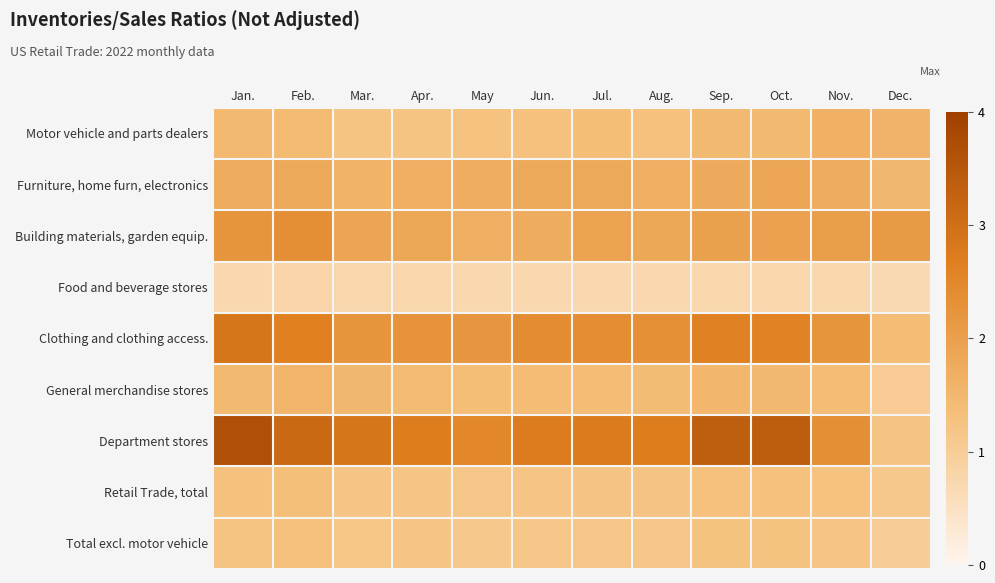

Reading left to right, list all the values displayed in this chart.

Motor vehicle and parts dealers: Jan.=1.5	Feb.=1.4	Mar.=1.2	Apr.=1.2	May=1.3	Jun.=1.3	Jul.=1.4	Aug.=1.3	Sep.=1.5	Oct.=1.5	Nov.=1.6	Dec.=1.6
Furniture, home furn, electronics: Jan.=1.7	Feb.=1.8	Mar.=1.6	Apr.=1.7	May=1.7	Jun.=1.8	Jul.=1.8	Aug.=1.7	Sep.=1.8	Oct.=1.9	Nov.=1.7	Dec.=1.5
Building materials, garden equip.: Jan.=2.2	Feb.=2.4	Mar.=1.9	Apr.=1.9	May=1.7	Jun.=1.7	Jul.=1.9	Aug.=1.9	Sep.=2.0	Oct.=2.0	Nov.=2.0	Dec.=2.1
Food and beverage stores: Jan.=0.7	Feb.=0.8	Mar.=0.7	Apr.=0.8	May=0.7	Jun.=0.7	Jul.=0.7	Aug.=0.7	Sep.=0.8	Oct.=0.8	Nov.=0.8	Dec.=0.7
Clothing and clothing access.: Jan.=2.9	Feb.=2.7	Mar.=2.2	Apr.=2.3	May=2.2	Jun.=2.4	Jul.=2.4	Aug.=2.3	Sep.=2.6	Oct.=2.6	Nov.=2.2	Dec.=1.4
General merchandise stores: Jan.=1.5	Feb.=1.6	Mar.=1.5	Apr.=1.4	May=1.4	Jun.=1.4	Jul.=1.4	Aug.=1.4	Sep.=1.5	Oct.=1.5	Nov.=1.4	Dec.=1.0
Department stores: Jan.=3.6	Feb.=3.1	Mar.=2.9	Apr.=2.7	May=2.5	Jun.=2.7	Jul.=2.8	Aug.=2.7	Sep.=3.4	Oct.=3.4	Nov.=2.4	Dec.=1.2
Retail Trade, total: Jan.=1.3	Feb.=1.4	Mar.=1.2	Apr.=1.2	May=1.2	Jun.=1.2	Jul.=1.2	Aug.=1.2	Sep.=1.3	Oct.=1.3	Nov.=1.3	Dec.=1.1
Total excl. motor vehicle: Jan.=1.2	Feb.=1.3	Mar.=1.2	Apr.=1.2	May=1.1	Jun.=1.2	Jul.=1.2	Aug.=1.2	Sep.=1.3	Oct.=1.2	Nov.=1.2	Dec.=1.0